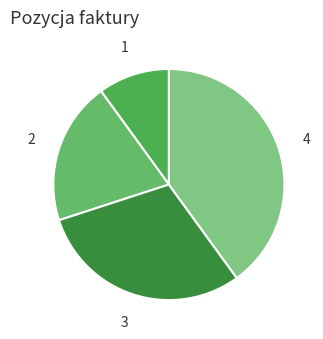

Is the sum of 2 and 1 greater than half?

No